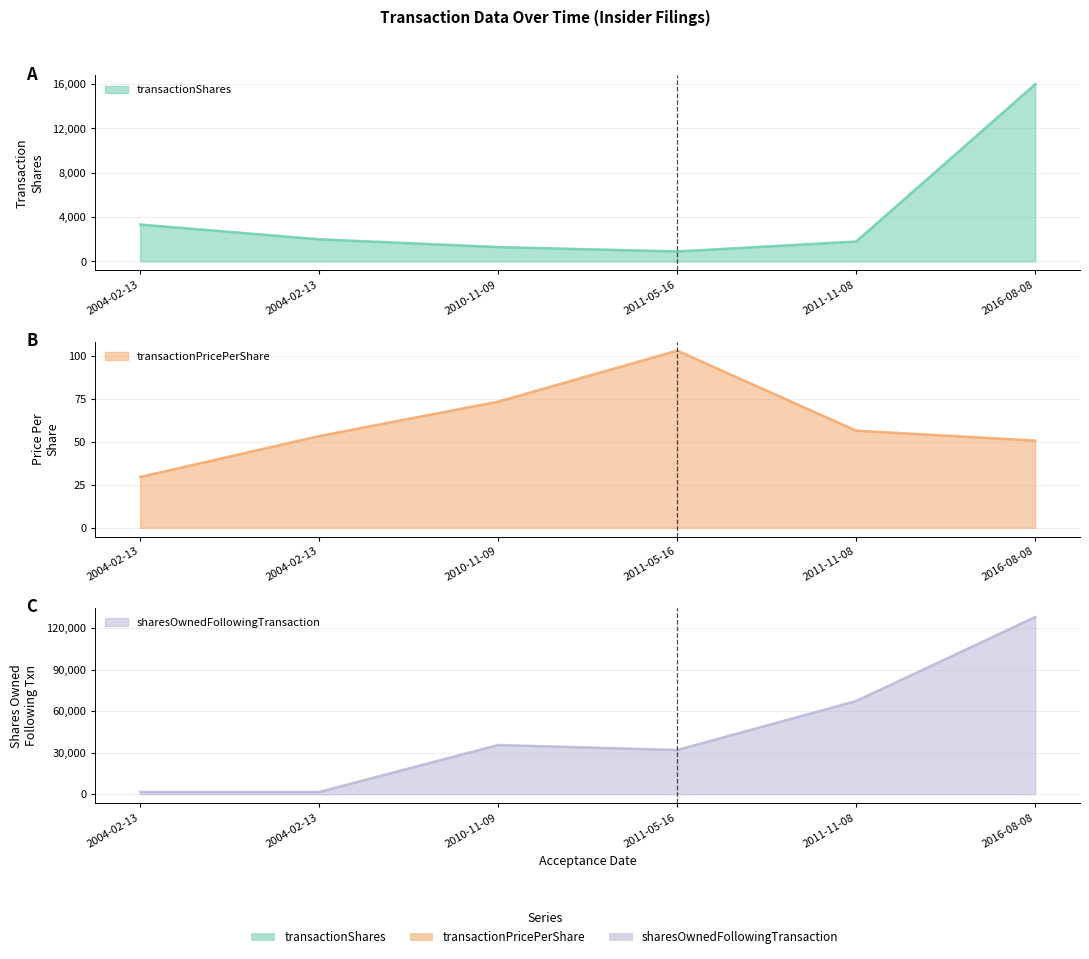

How many series are shown in this chart?

3